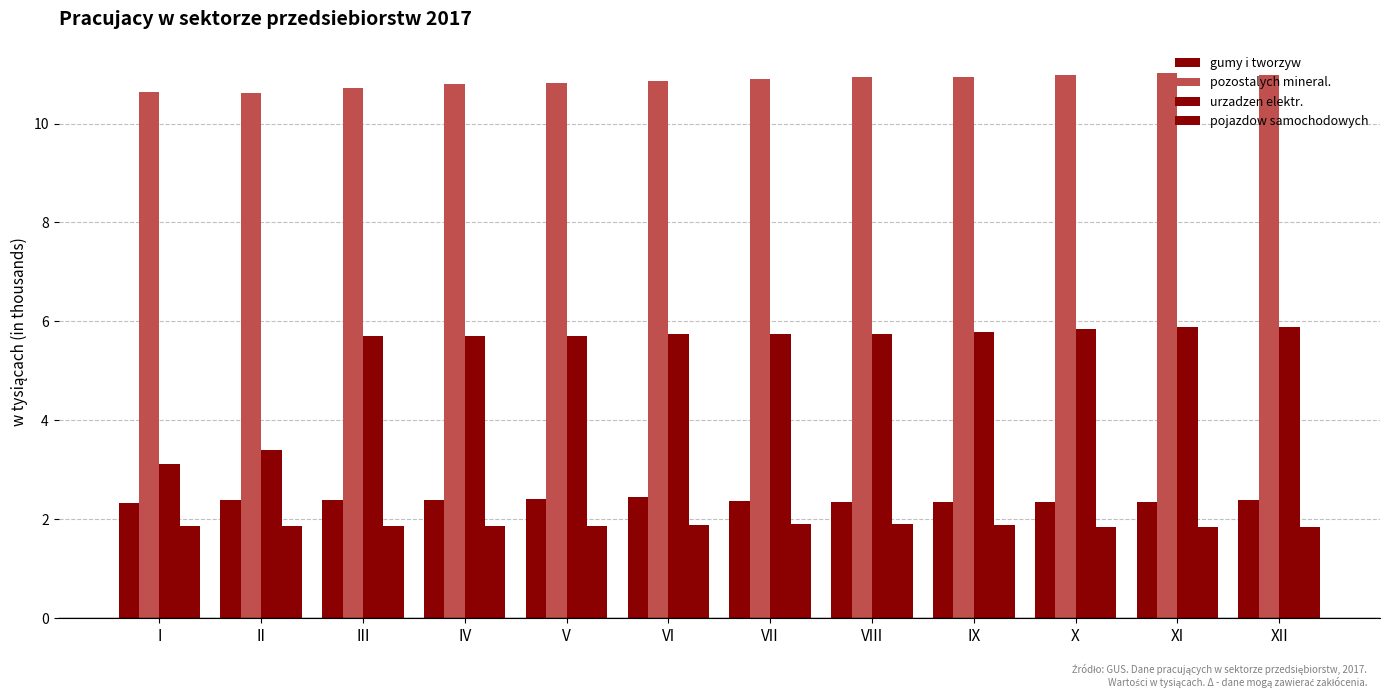

What is the maximum value for pozostalych mineral.?

11.0